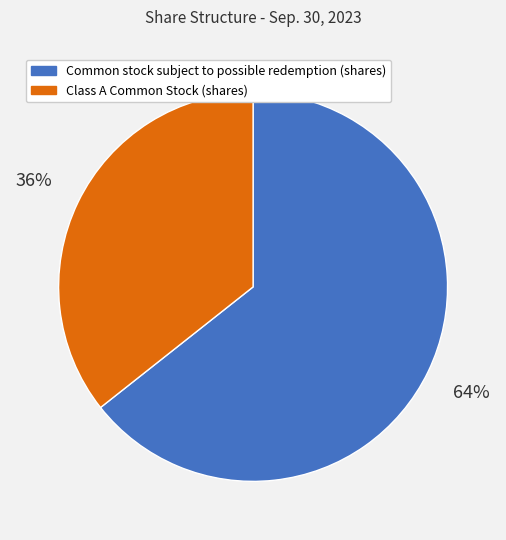

Is it true that Class A Common Stock (shares) is 24% of the pie?

False